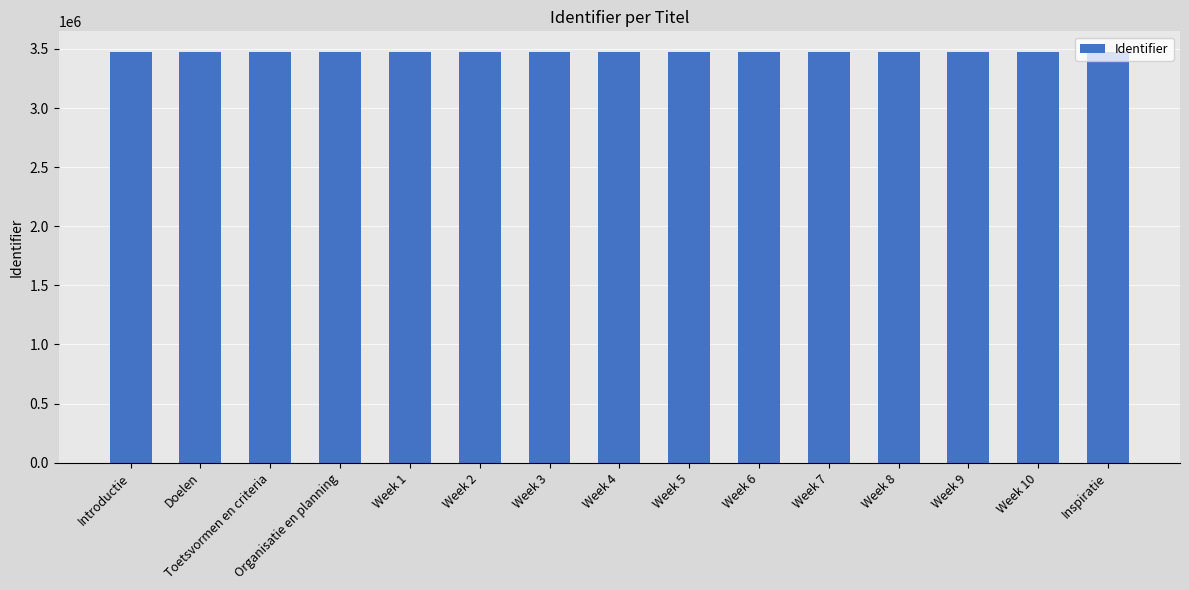

What is the average value?

3475059